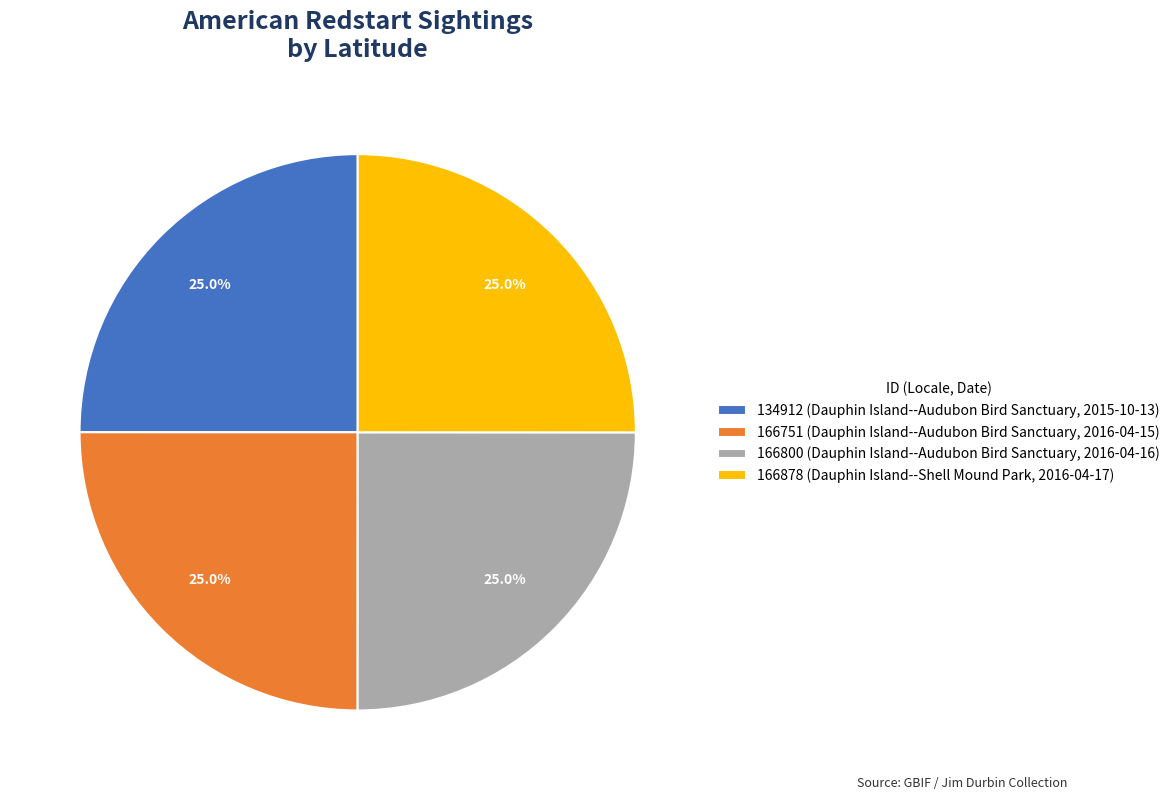

Approximately how many times larger is the value at 166751 (Dauphin Island--Audubon Bird Sanctuary, 2016-04-15) compared to 166878 (Dauphin Island--Shell Mound Park, 2016-04-17)?

1.0